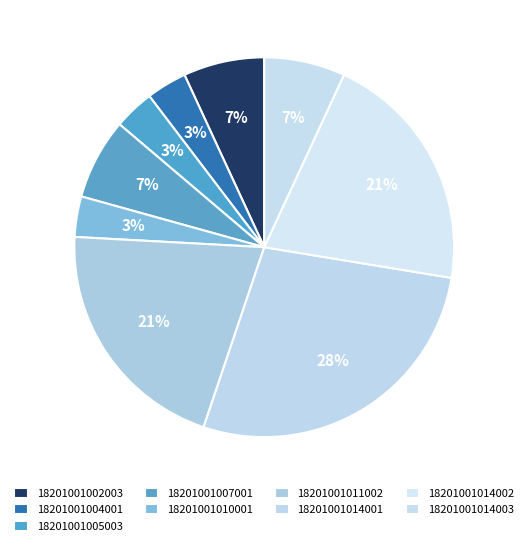

Does 18201001010001 account for over 50% of the chart?

No